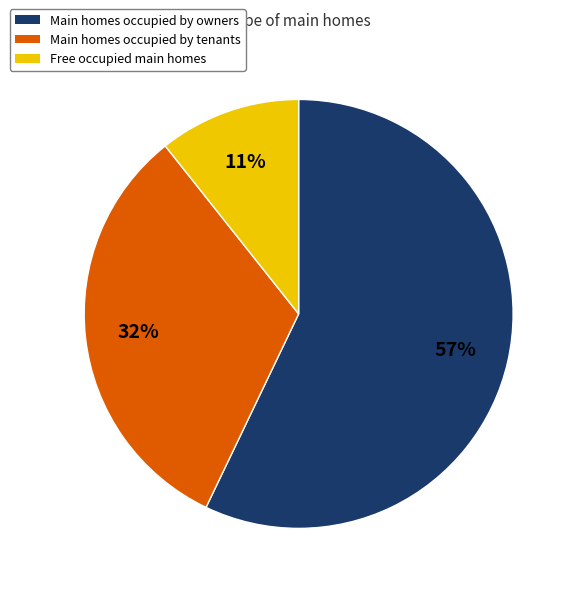

Which slice is the smallest?

Free occupied main homes